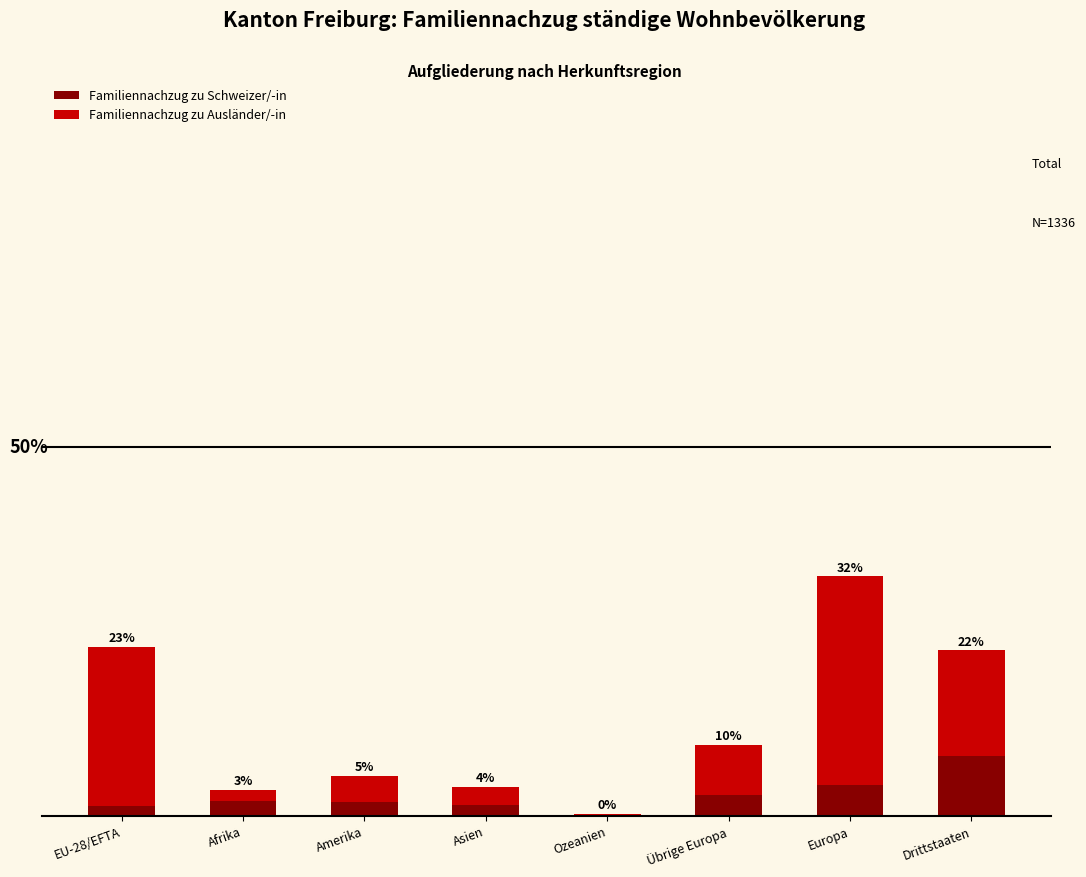

What are all the series names shown in the legend?

Familiennachzug zu Schweizer/-in, Familiennachzug zu Ausländer/-in